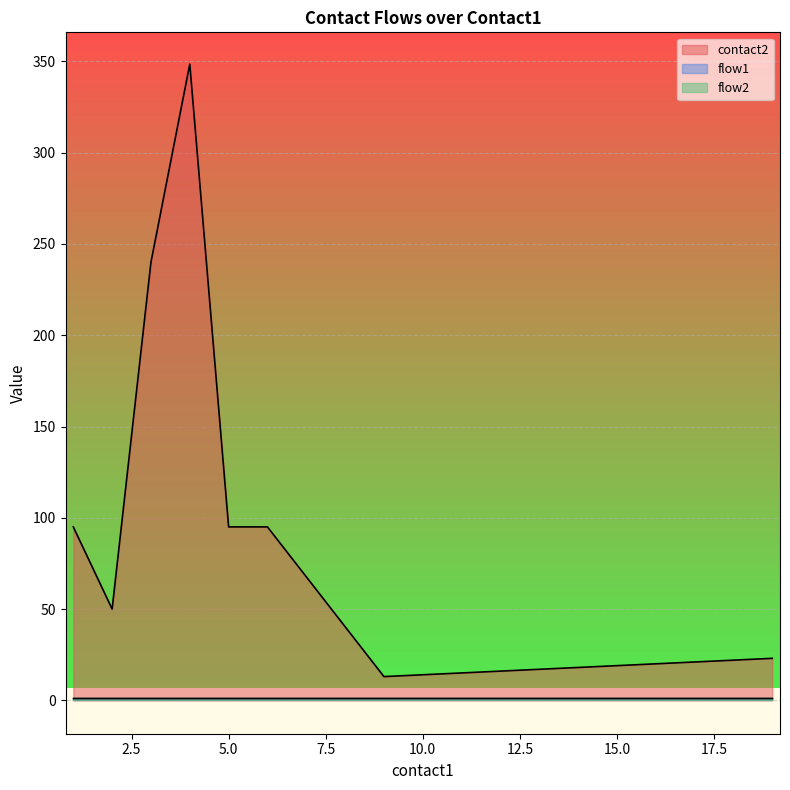

Rank the series by their maximum value, from lowest to highest.

flow1, flow2, contact2